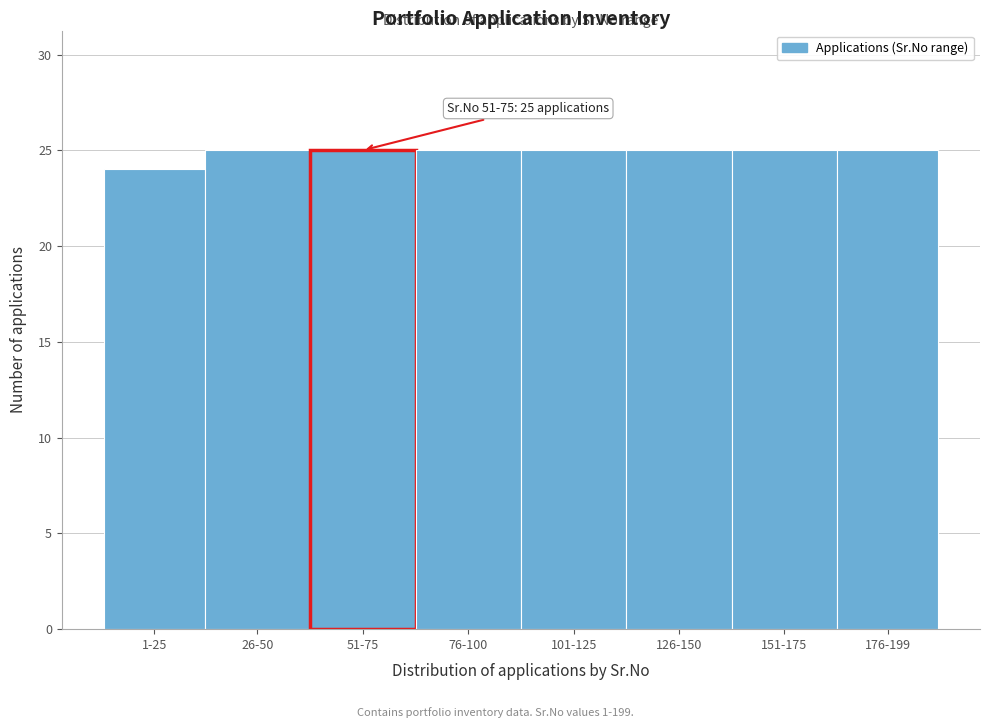

Reading left to right, list all the values displayed in this chart.

24	25	25	25	25	25	25	25